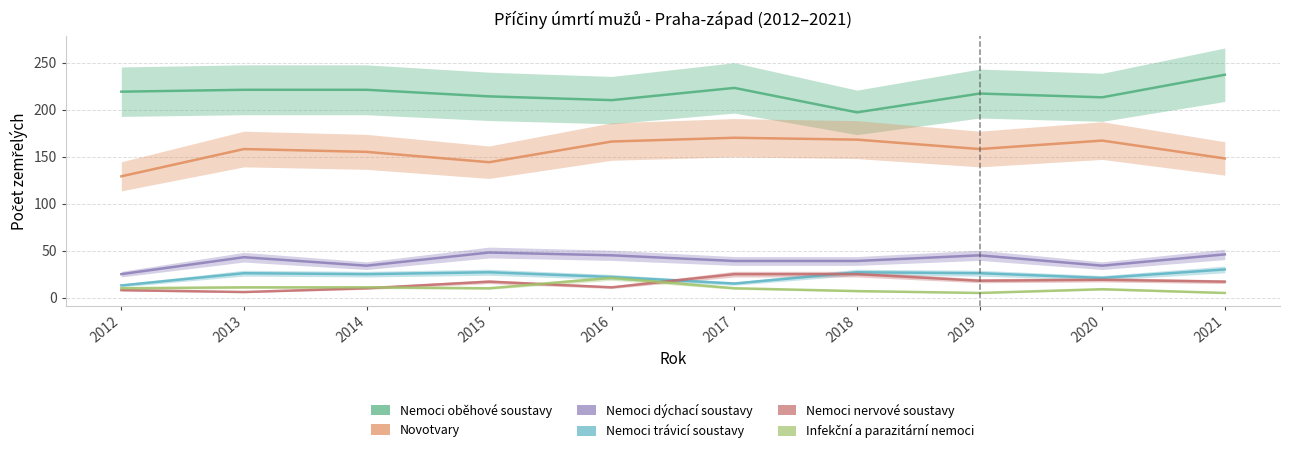

In Nemoci oběhové soustavy, how many points are higher than both neighbors (excluding endpoints)?

2